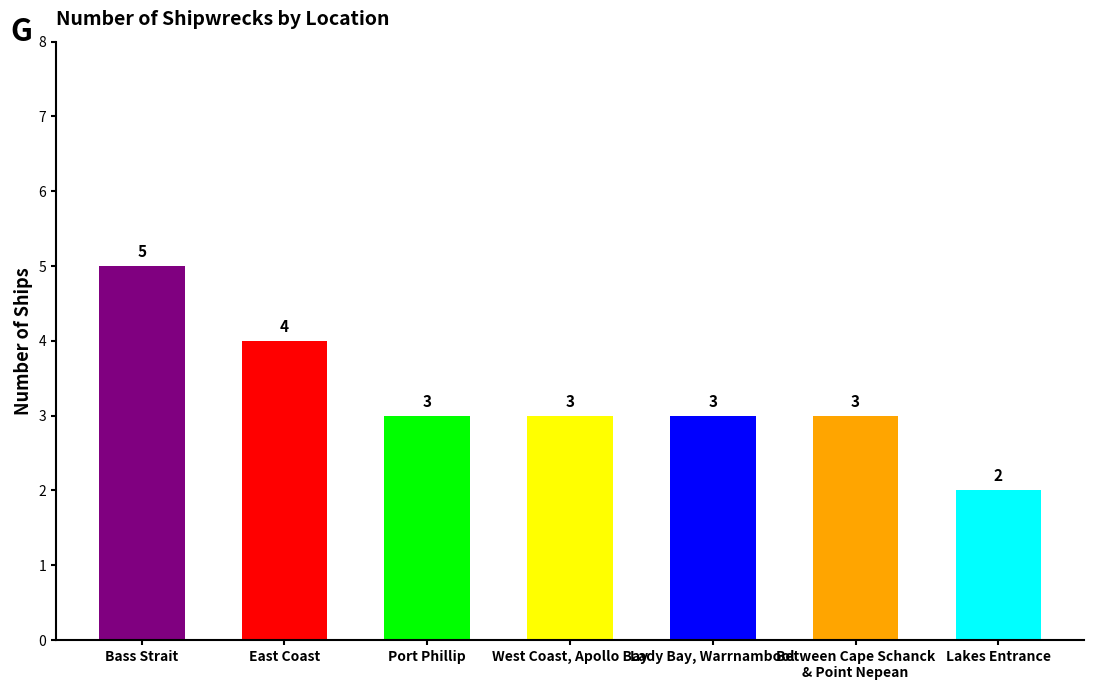

Reading left to right, transcribe all the data shown in this chart.

Bass Strait=5	East Coast=4	Port Phillip=3	West Coast, Apollo Bay=3	Lady Bay, Warrnambool=3	Between Cape Schanck
& Point Nepean=3	Lakes Entrance=2